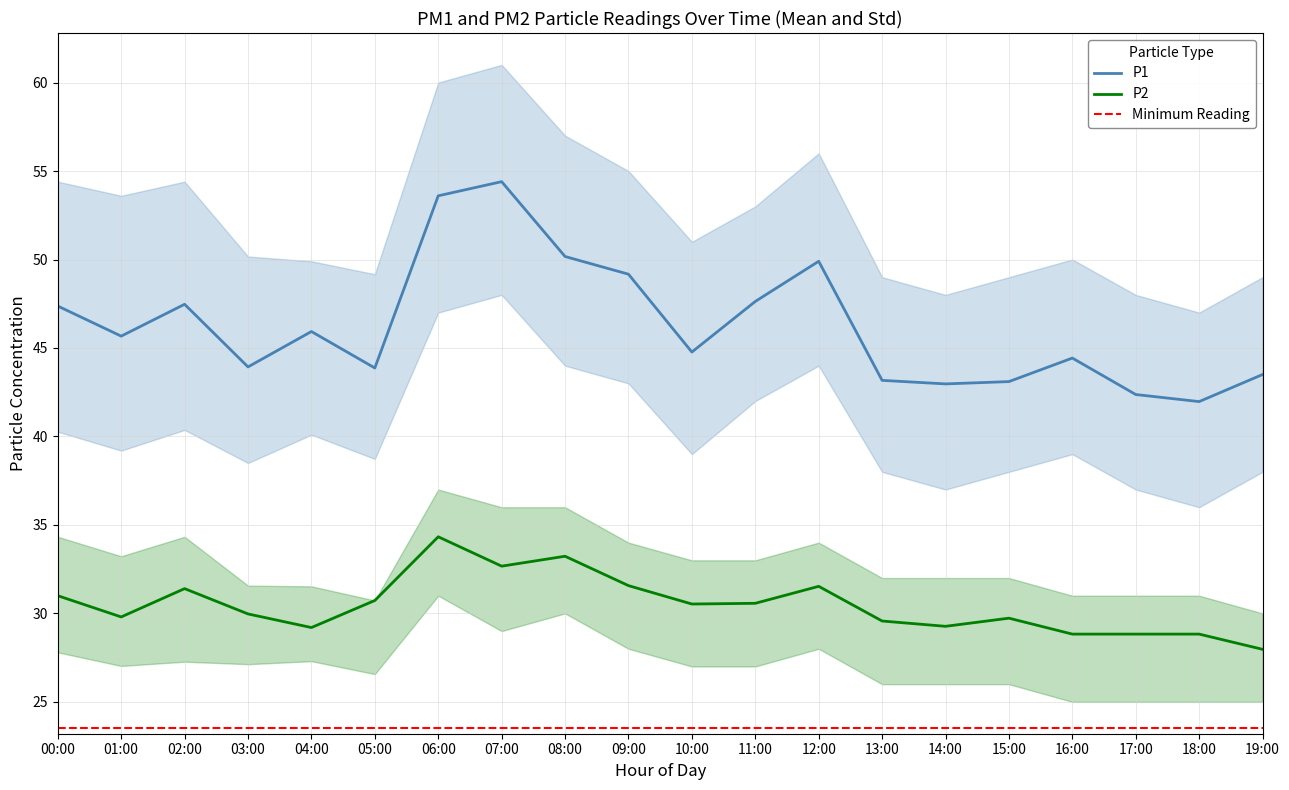

Where does the P2 series first go above 30?

00:00